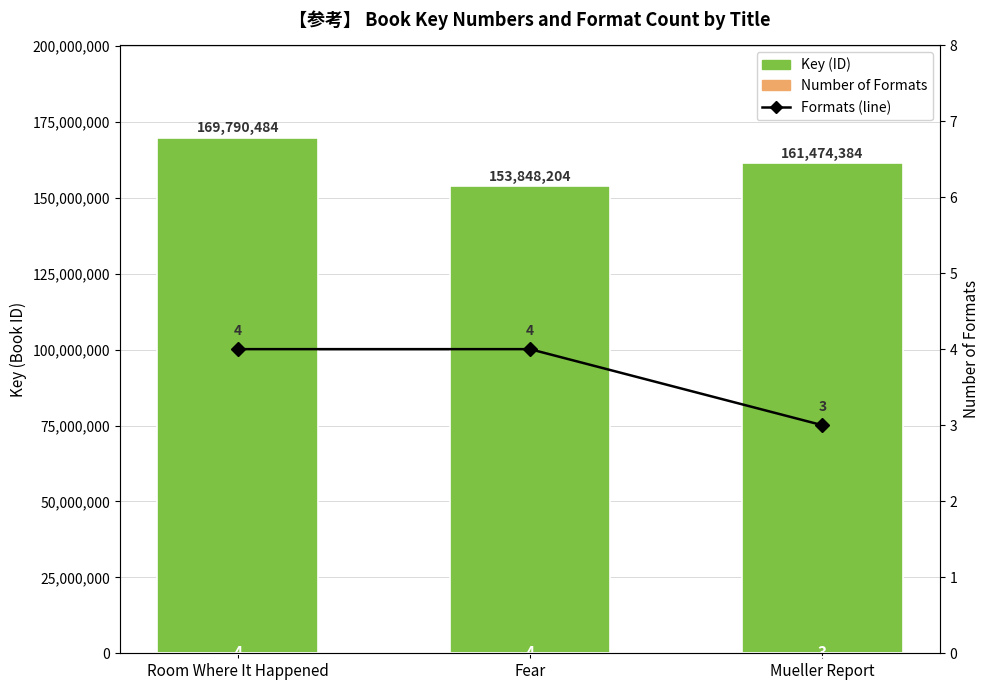

What is the spread (max minus min) of values at Room Where It Happened?

169790480